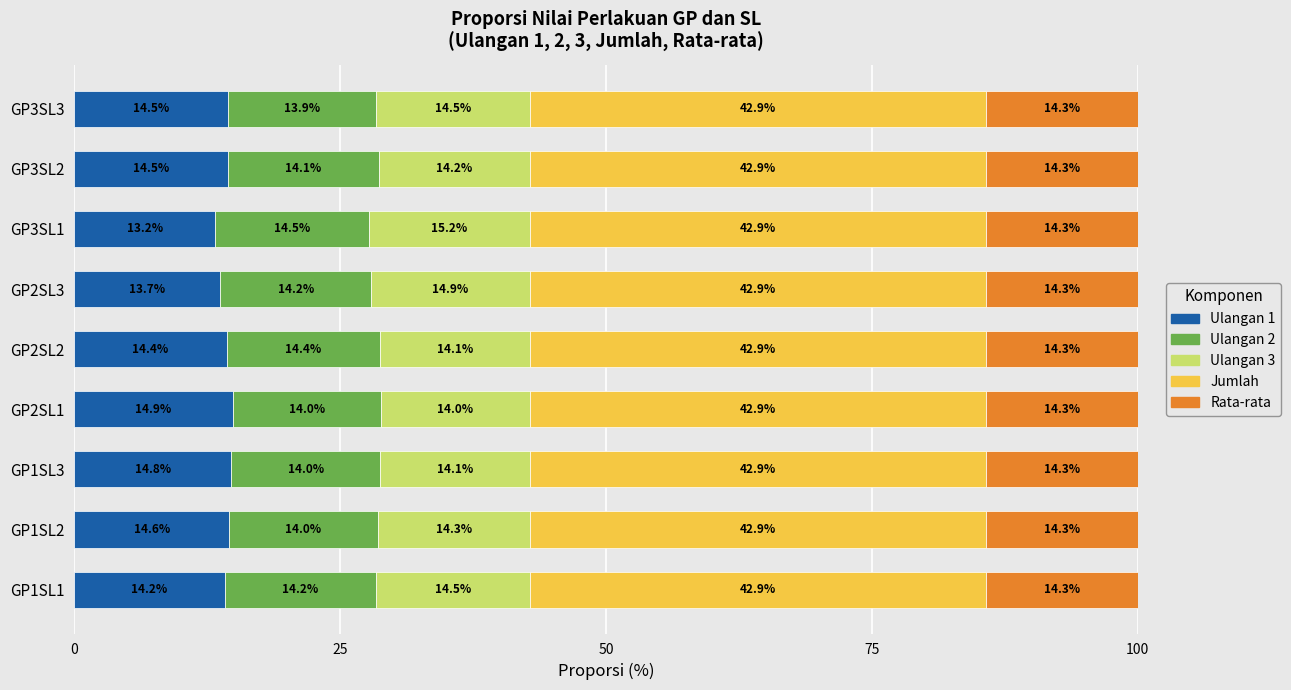

True or false: Ulangan 1 has a value of 14.8 at GP1SL3.

True